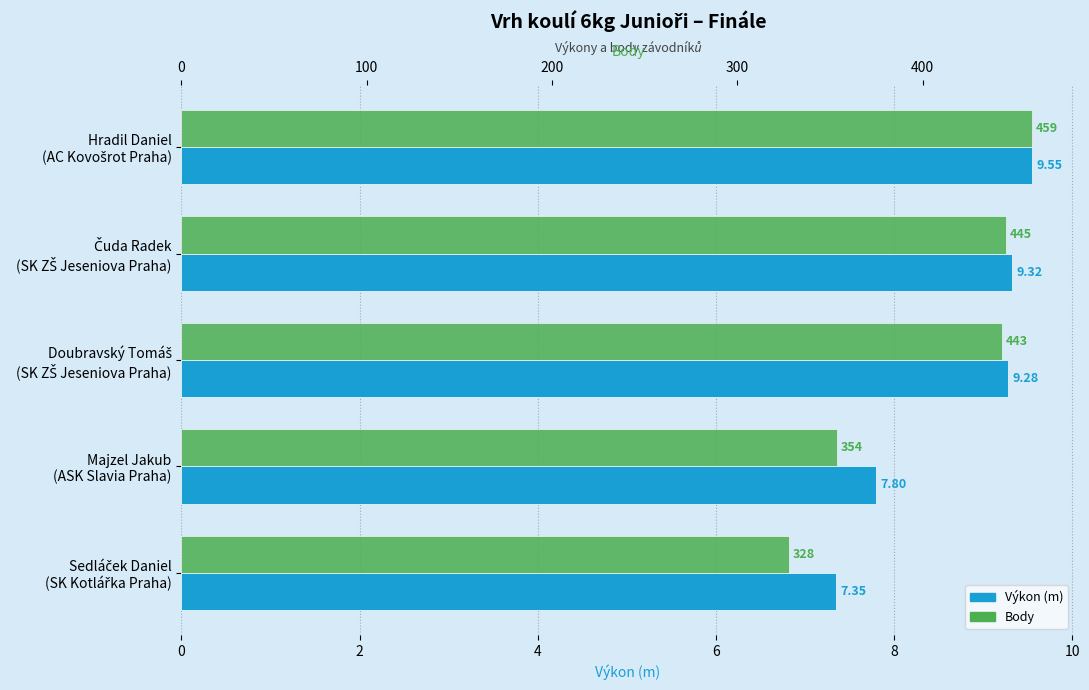

What is the value of the Výkon (m) bar at the 5th from the left?

7.3